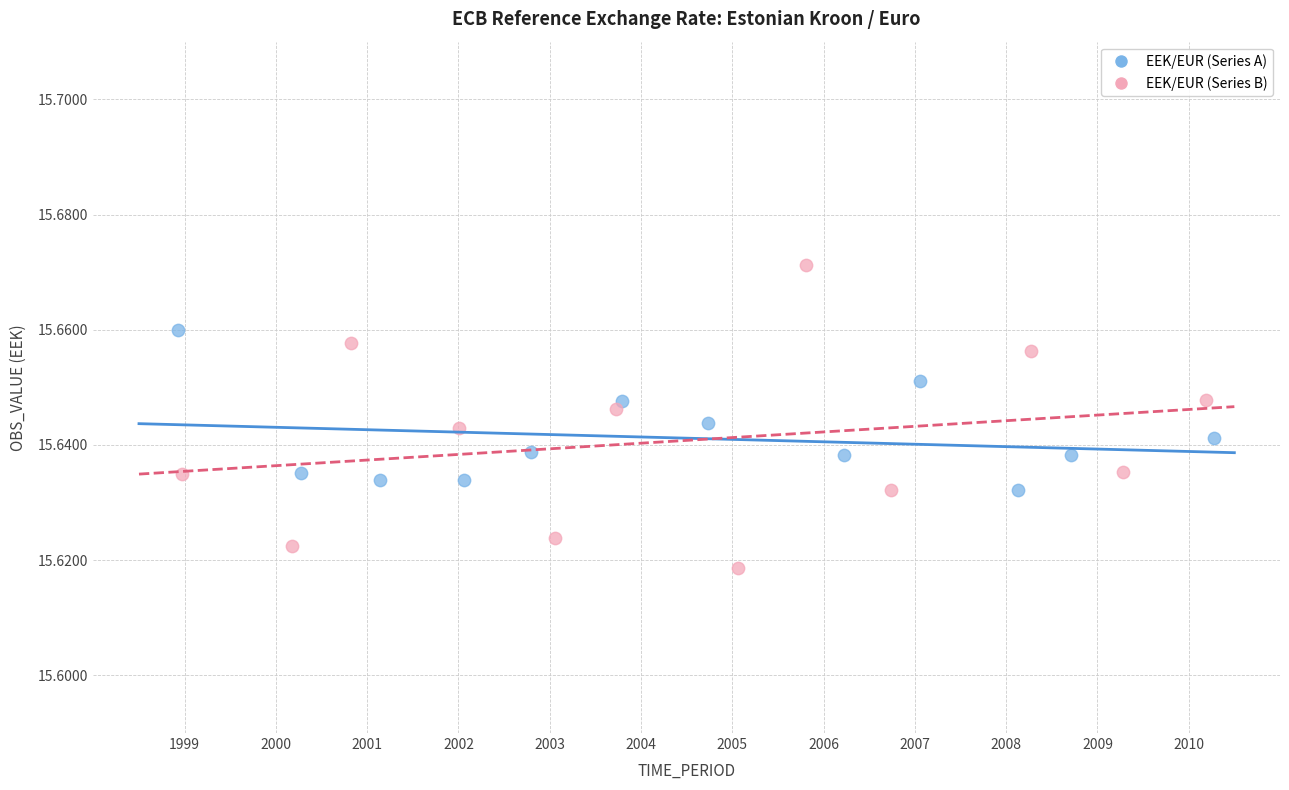

What are all the series names shown in the legend?

EEK/EUR (Series A), EEK/EUR (Series B)